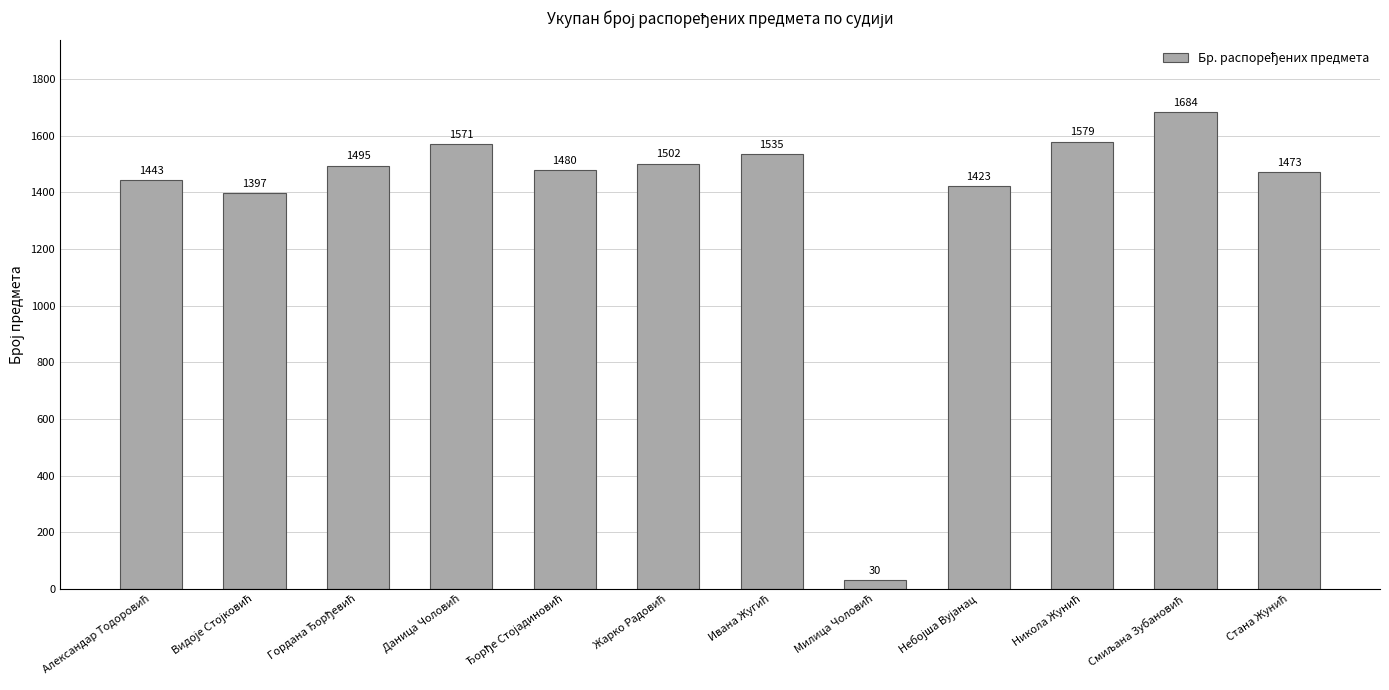

Reading right to left, transcribe all the data shown in this chart.

1473	1684	1579	1423	30	1535	1502	1480	1571	1495	1397	1443